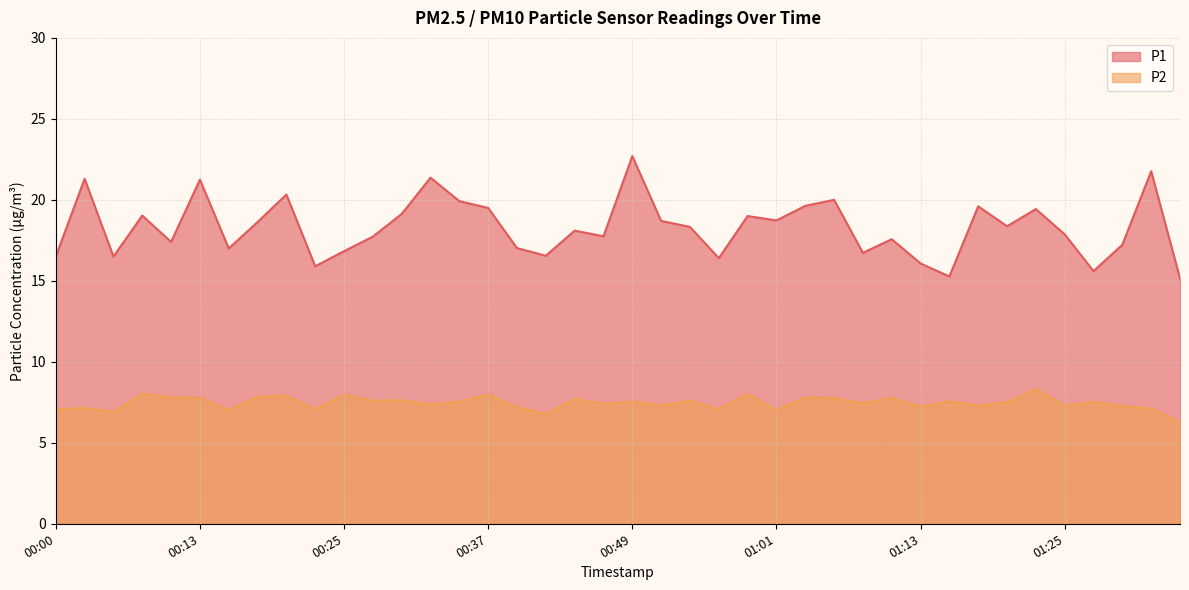

How many lines are shown in the chart?

2